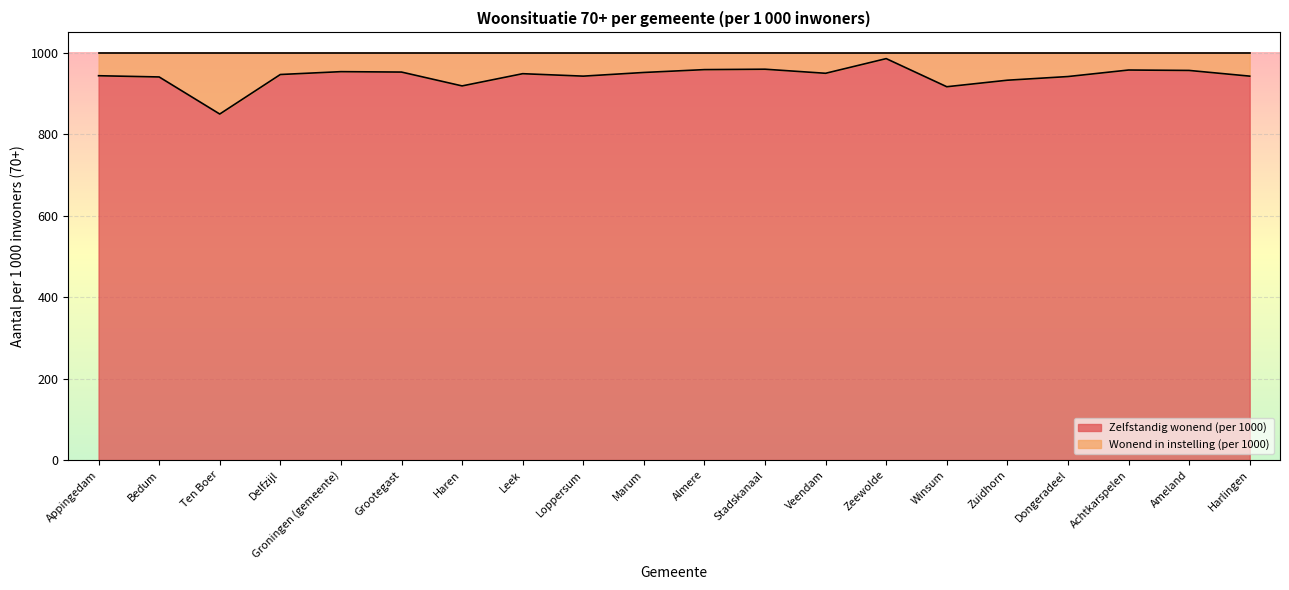

What is the minimum value shown in the chart?

849